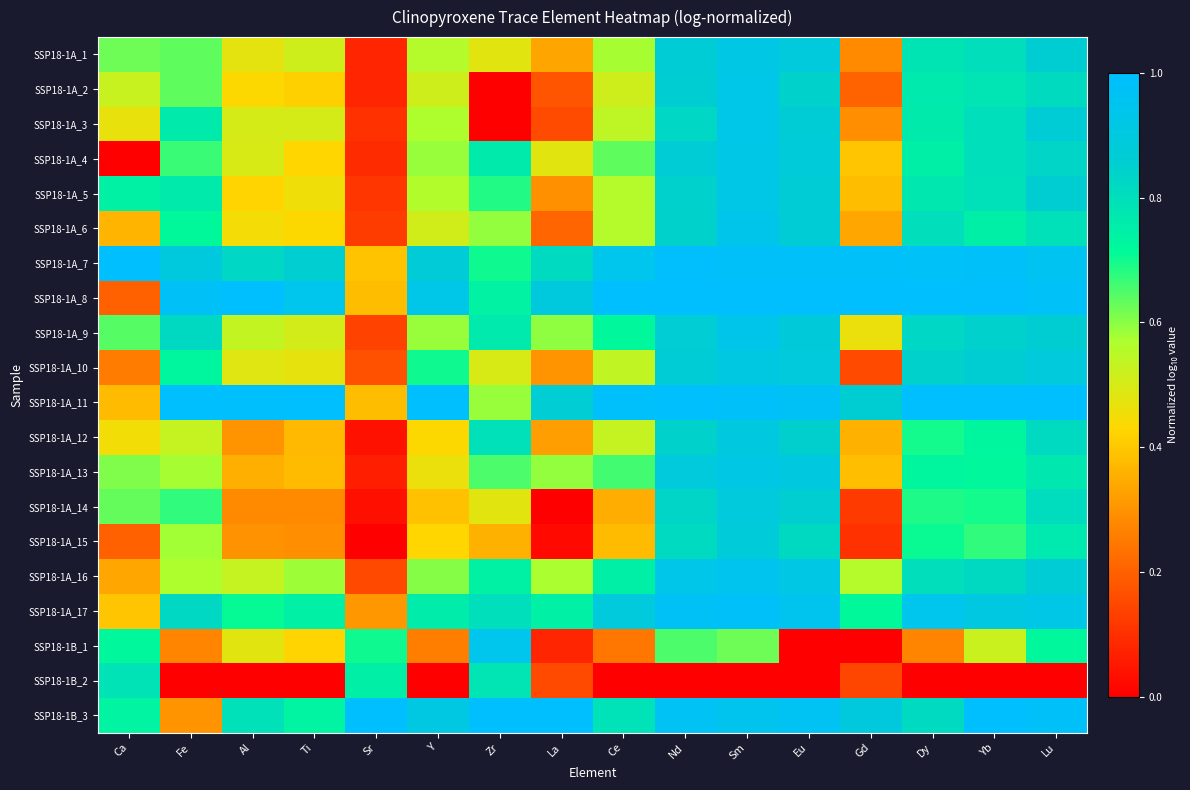

How many distinct data groups are displayed?

20